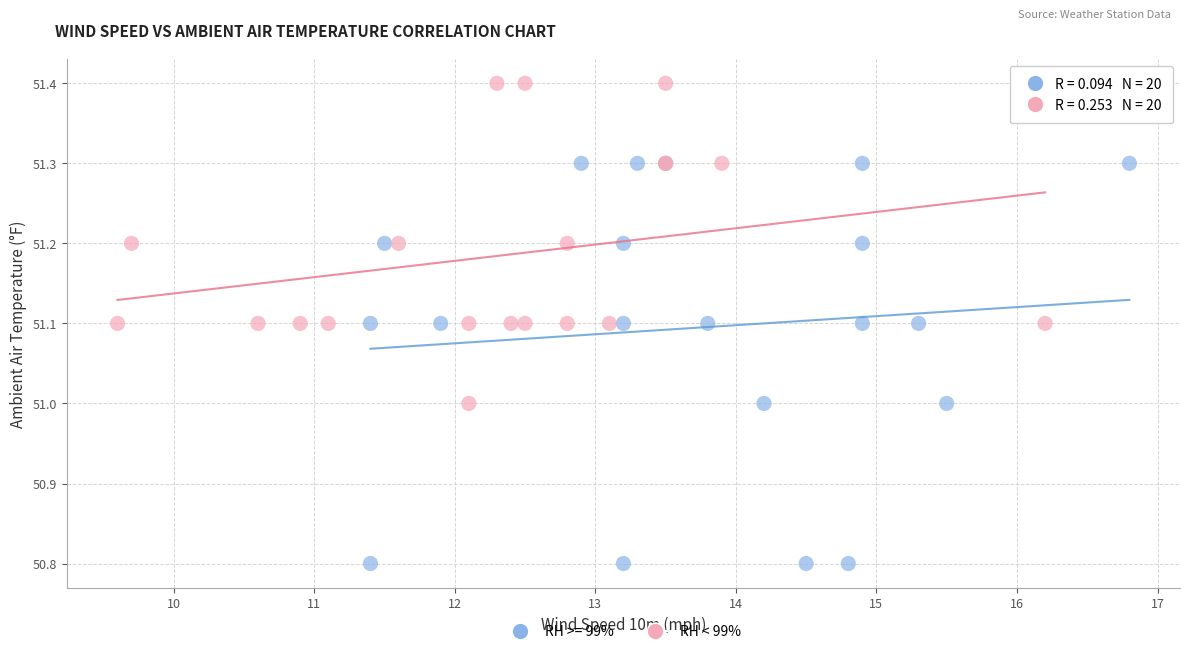

Which series reaches the minimum Y coordinate?

RH >= 99%